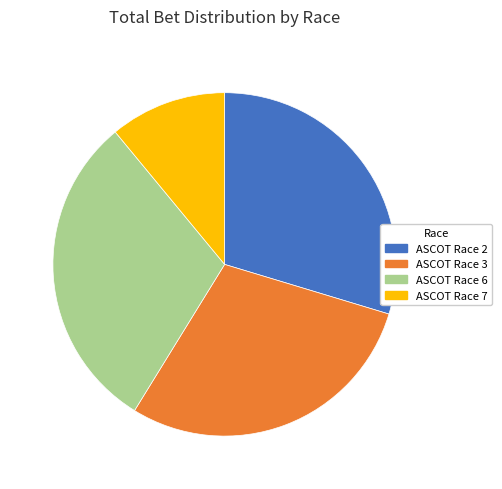

Does ASCOT Race 3 represent more than half of the total?

No